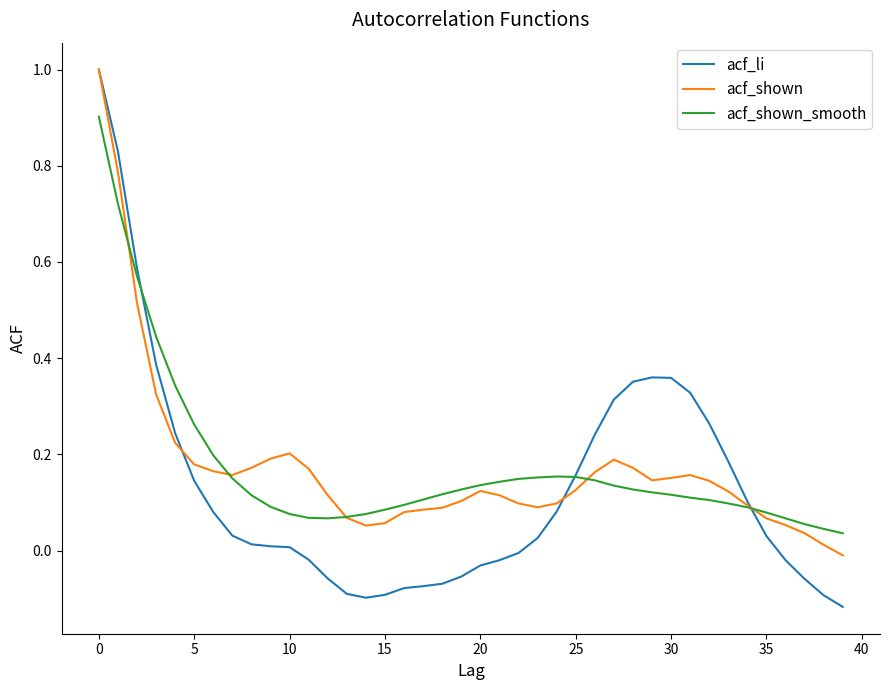

Which series has the widest spread of values?

acf_li